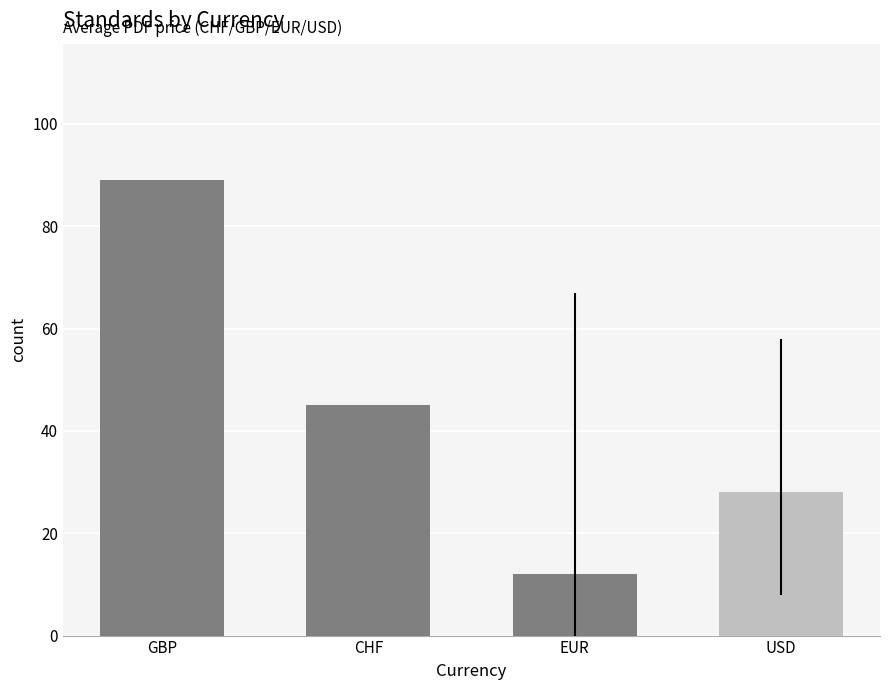

What is the sum of all values?

174